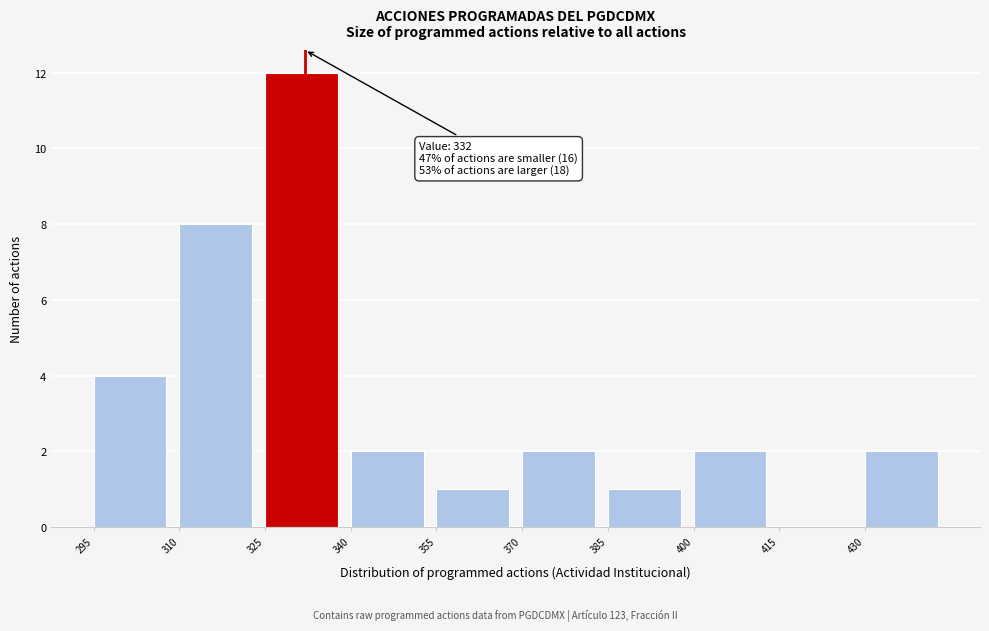

Which range on the x-axis has the tallest bar?

325 to 340